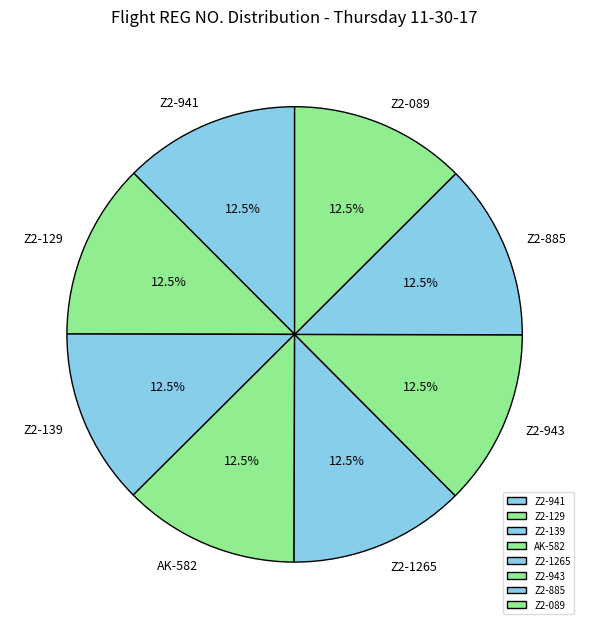

What is the ratio of the value at Z2-139 to the value at Z2-1265?

1.0